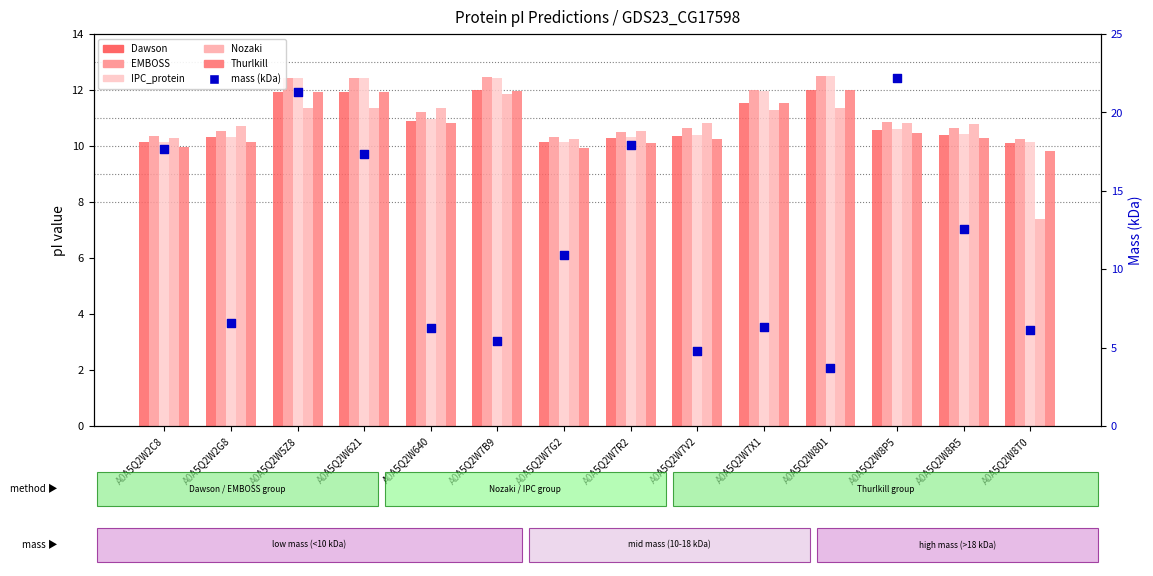

At which category is the sum across all series the highest?

A0A5Q2W5Z8